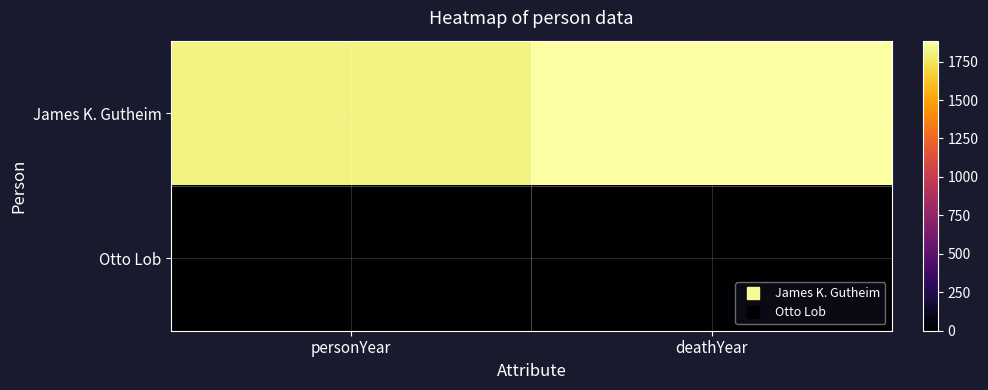

At which category is the sum across all series the highest?

deathYear